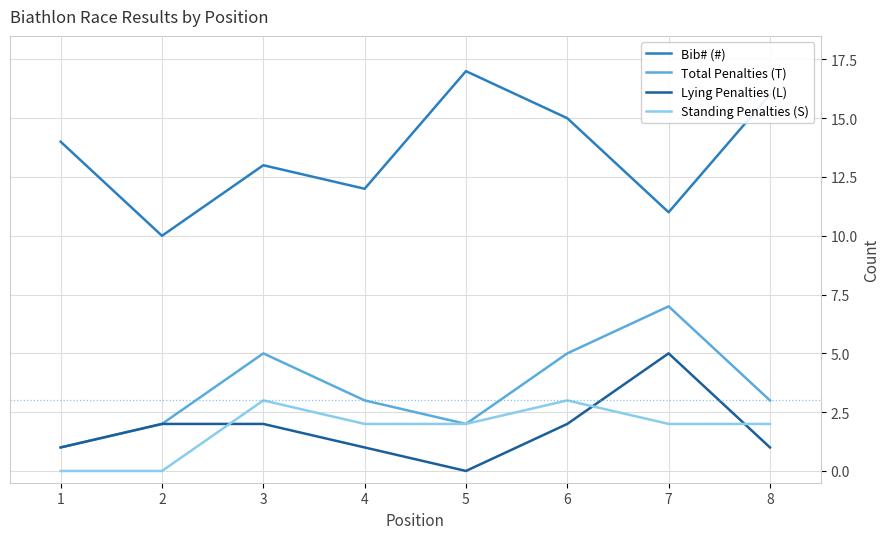

The value of Bib# (#) at 4 is 12. True or false?

True